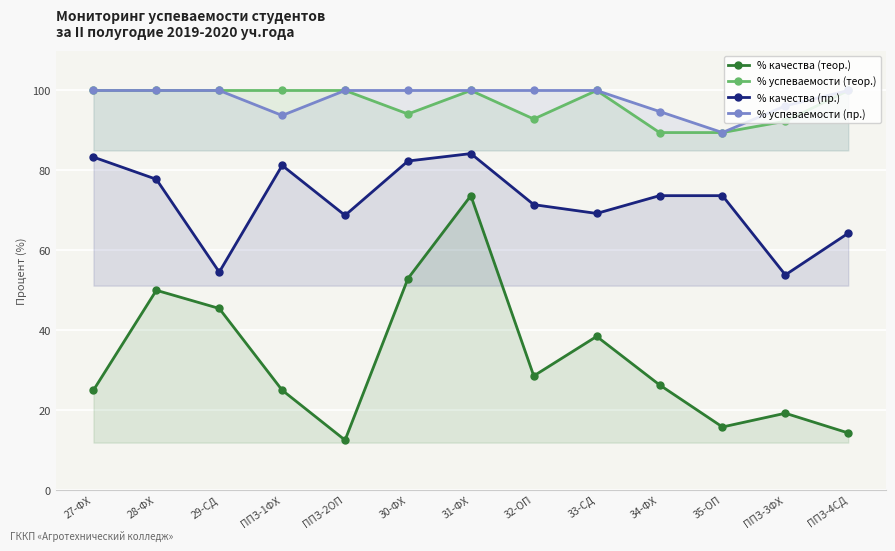

Reading right to left, extract all data points from this chart.

% качества (теор.): 14.3	19.2	15.8	26.3	38.5	28.6	73.7	52.9	12.5	25.0	45.5	50.0	25.0
% успеваемости (теор.): 100.0	92.3	89.5	89.5	100.0	92.9	100.0	94.1	100.0	100.0	100.0	100.0	100.0
% качества (пр.): 64.3	53.9	73.7	73.7	69.2	71.4	84.2	82.3	68.8	81.2	54.5	77.8	83.3
% успеваемости (пр.): 100.0	96.2	89.5	94.7	100.0	100.0	100.0	100.0	100.0	93.8	100.0	100.0	100.0